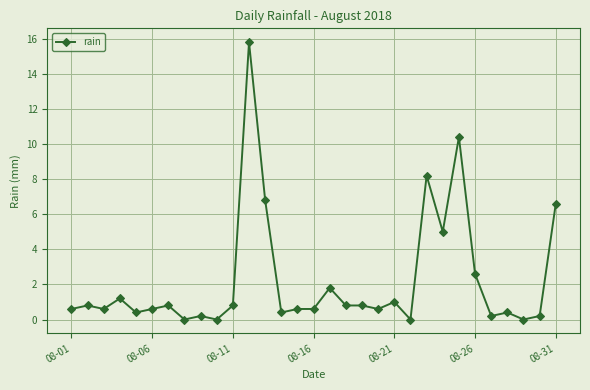

True or false: the data has more than 0 interior local peaks.

True